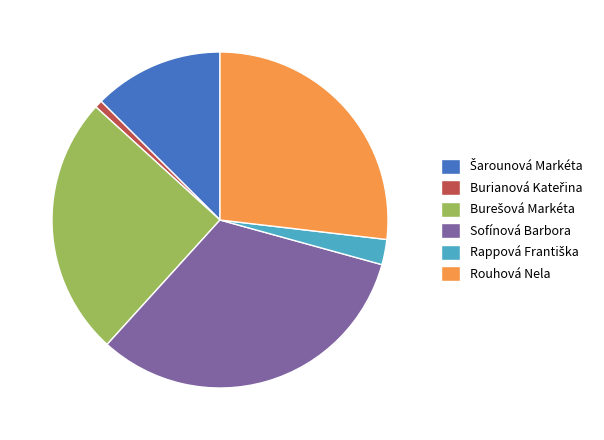

Does Sofínová Barbora account for over 50% of the chart?

No